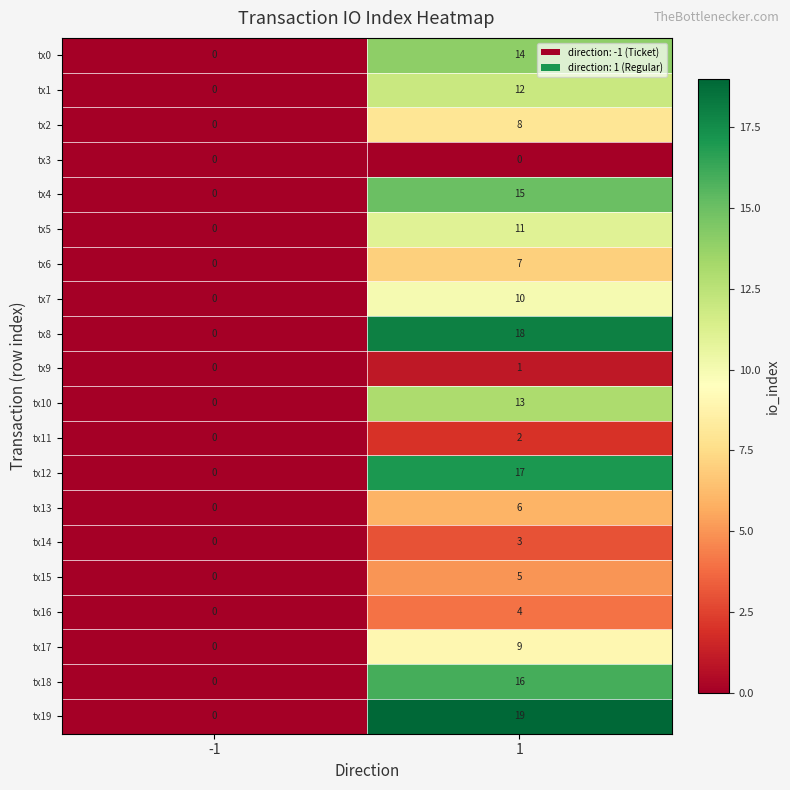

Which series has the largest range (max minus min)?

tx19